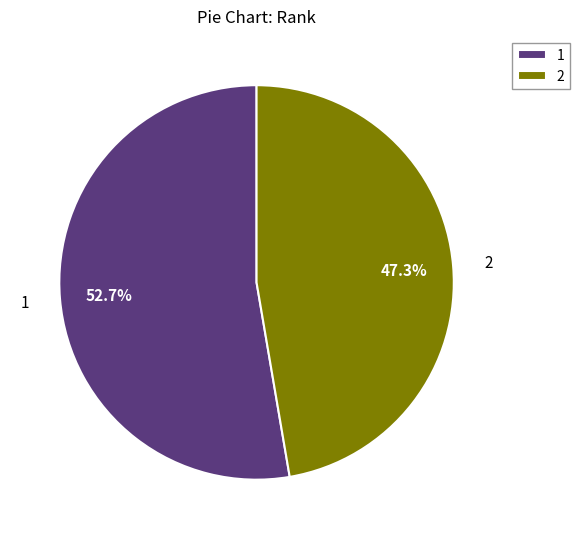

Is it true that 2 is 47% of the pie?

True